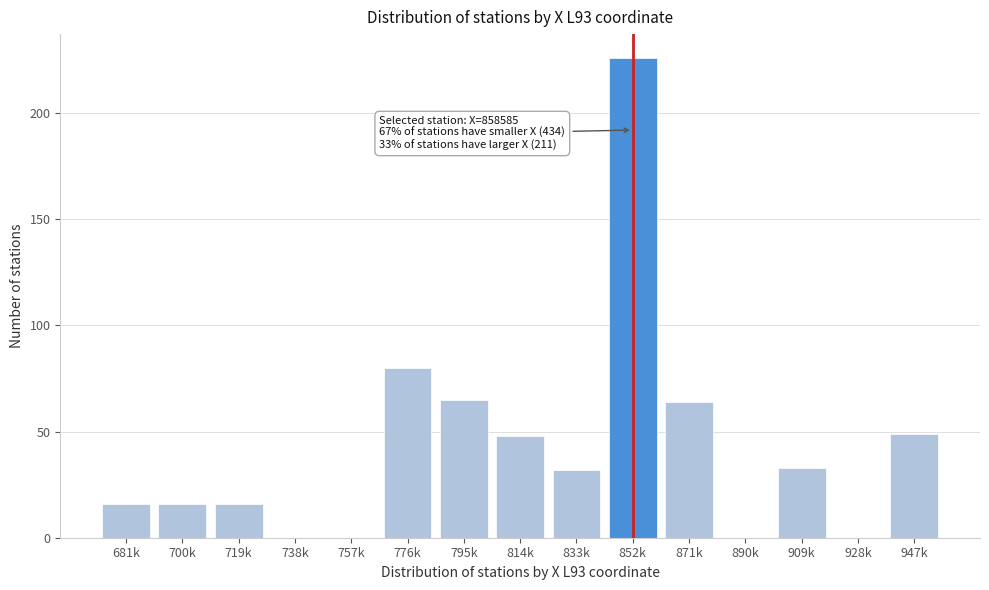

Reading left to right, transcribe all the data shown in this chart.

681k=16	700k=16	719k=16	738k=0	757k=0	776k=80	795k=65	814k=48	833k=32	852k=226	871k=64	890k=0	909k=33	928k=0	947k=49